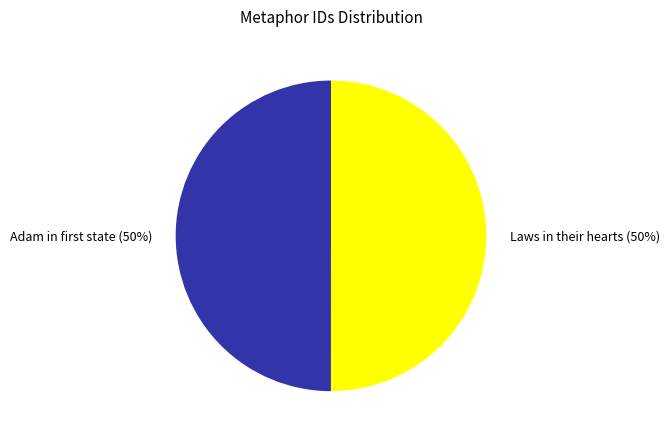

How many slices are in this pie chart?

2